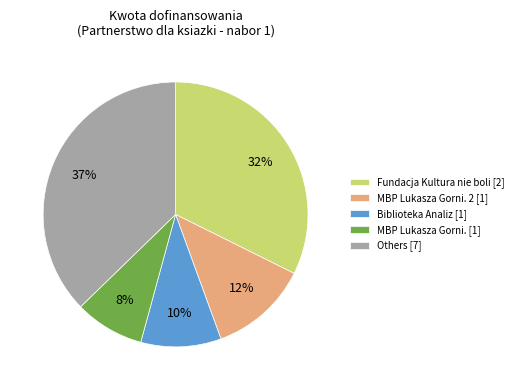

How many slices are in this pie chart?

5